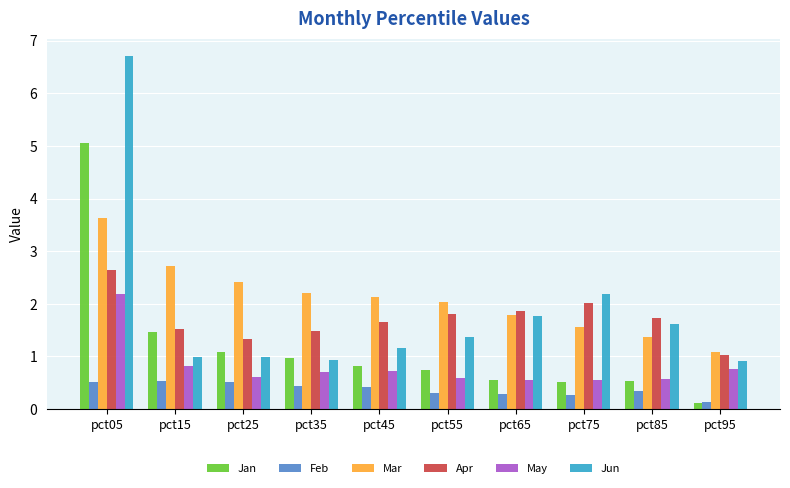

What is the minimum value for Mar?

1.1